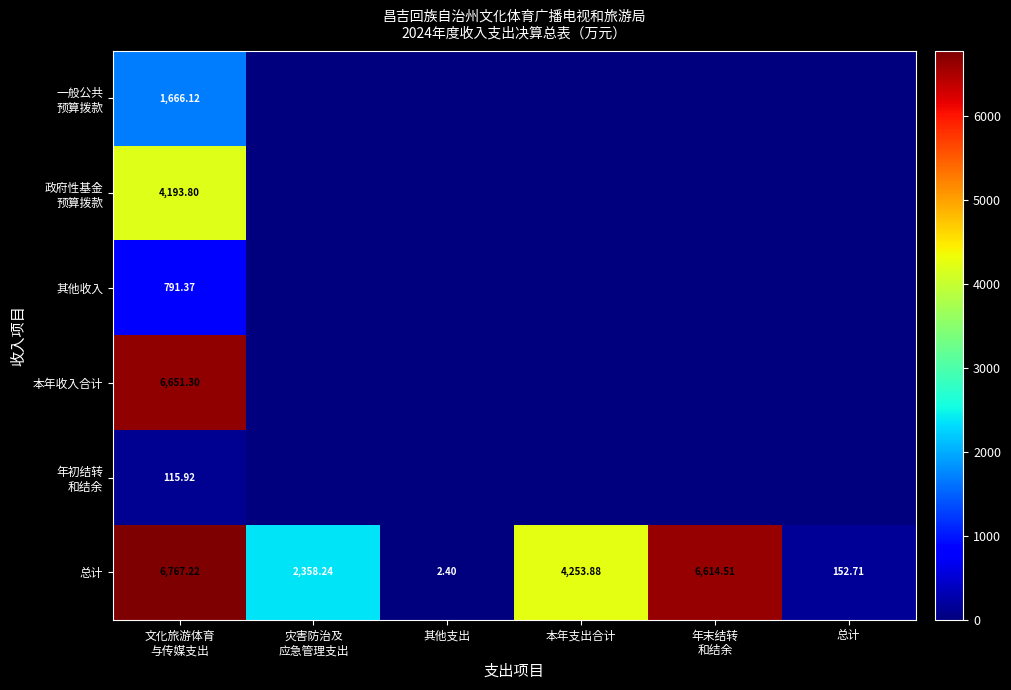

What is the difference between the maximum and minimum values in the 总计 series?

6764.8